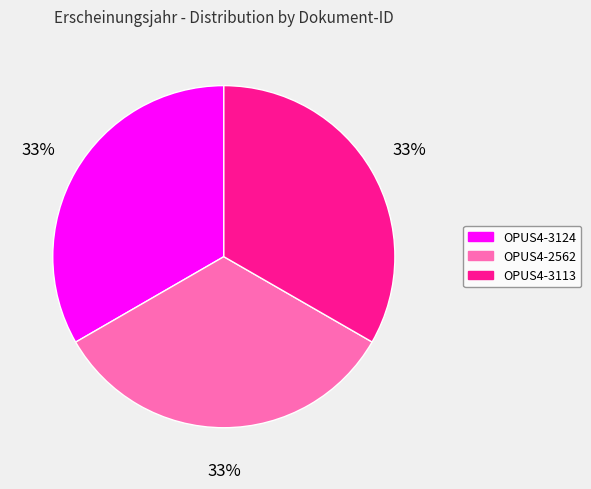

Does OPUS4-3113 account for over 50% of the chart?

No